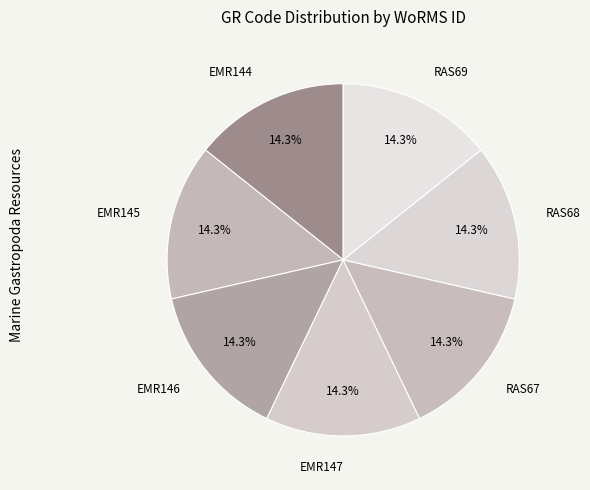

What is the ratio of the value at EMR144 to the value at EMR146?

1.0